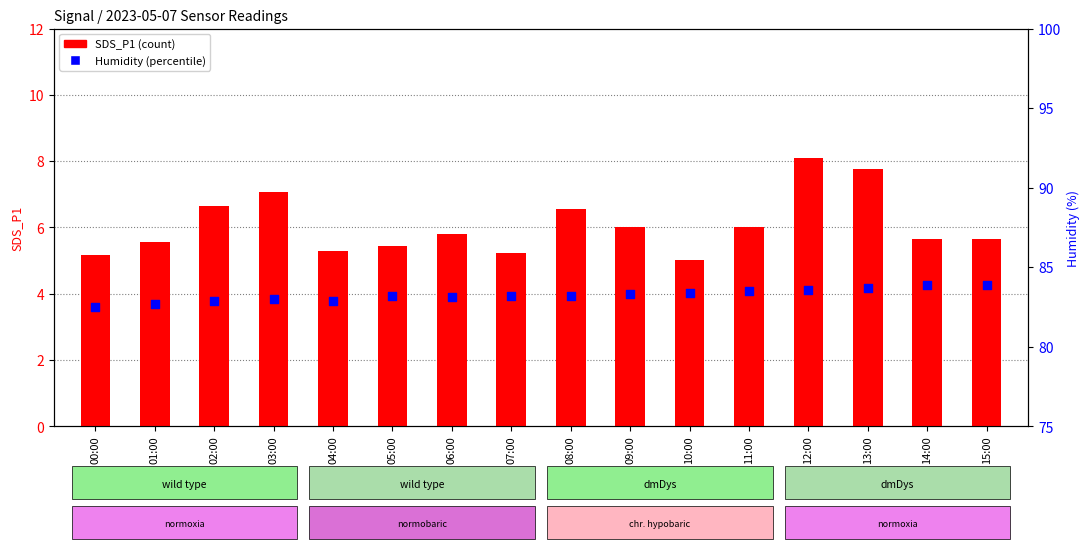

What are all the series names shown in the legend?

SDS_P1 (count), Humidity (%)